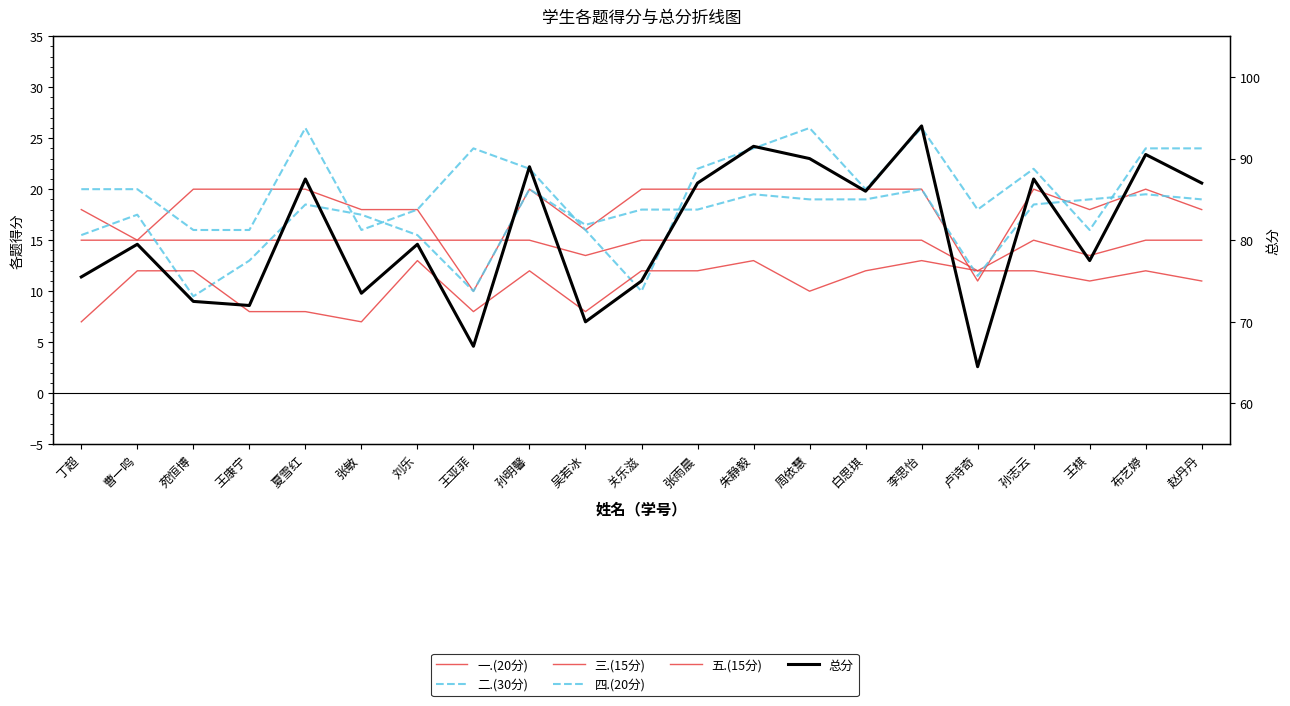

What is the minimum value shown in the chart?

7.0